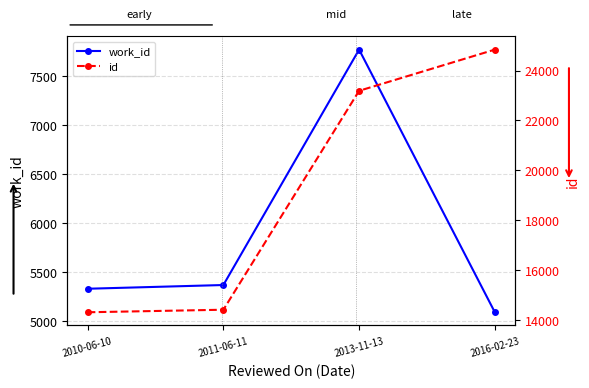

Is this an area chart (filled region under the line)?

No